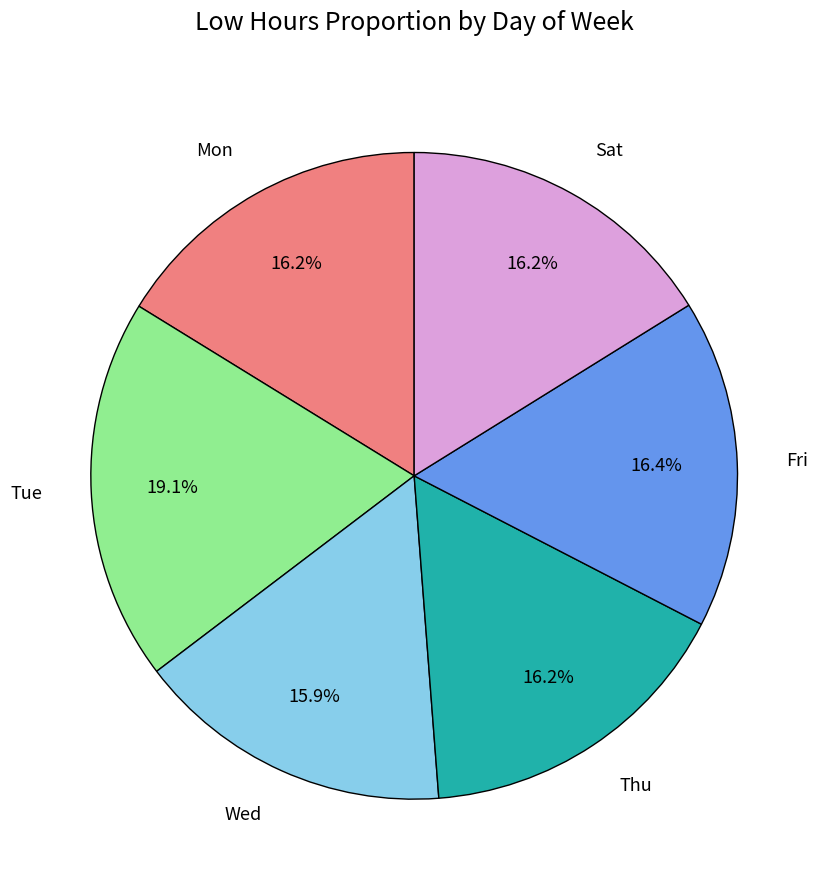

What percentage is NOT represented by Fri?

83.6%